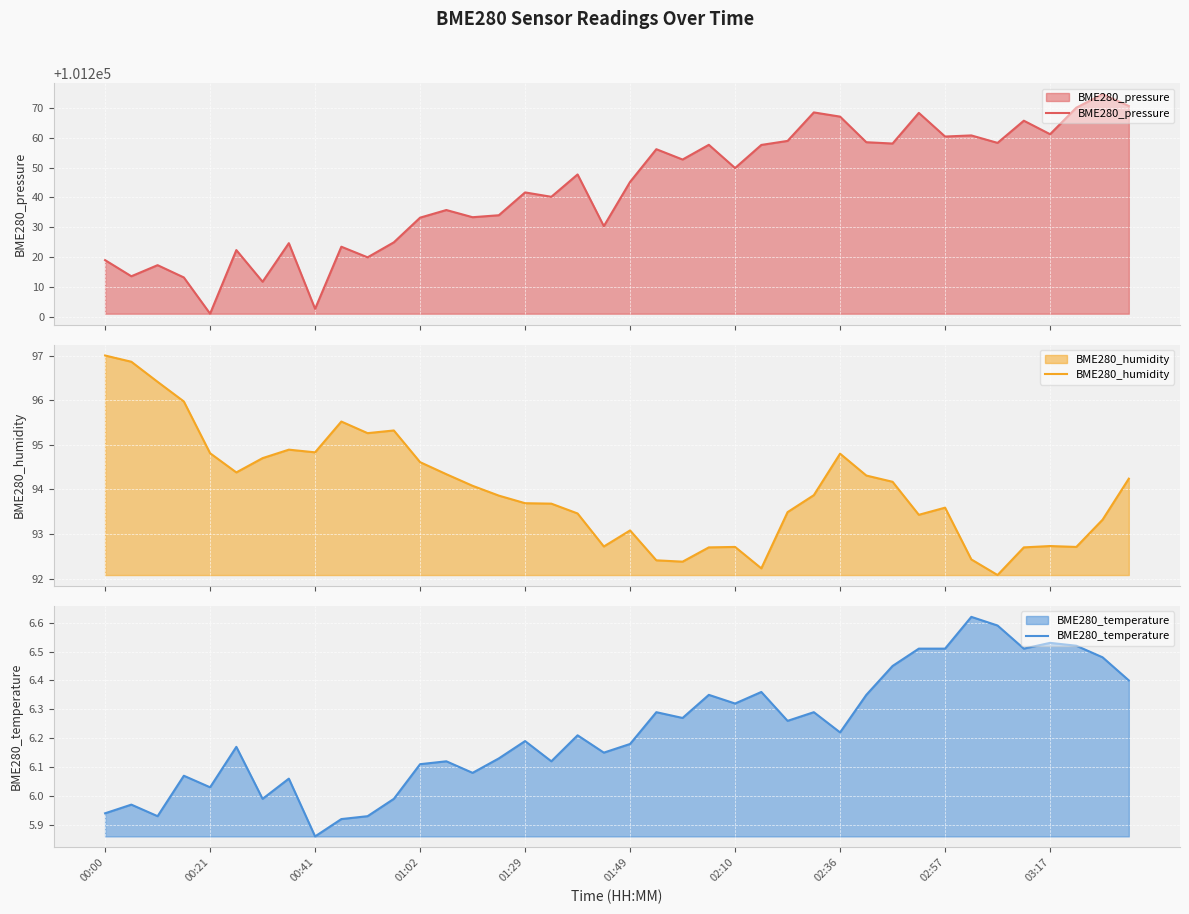

At which label does BME280_temperature reach its minimum?

00:41